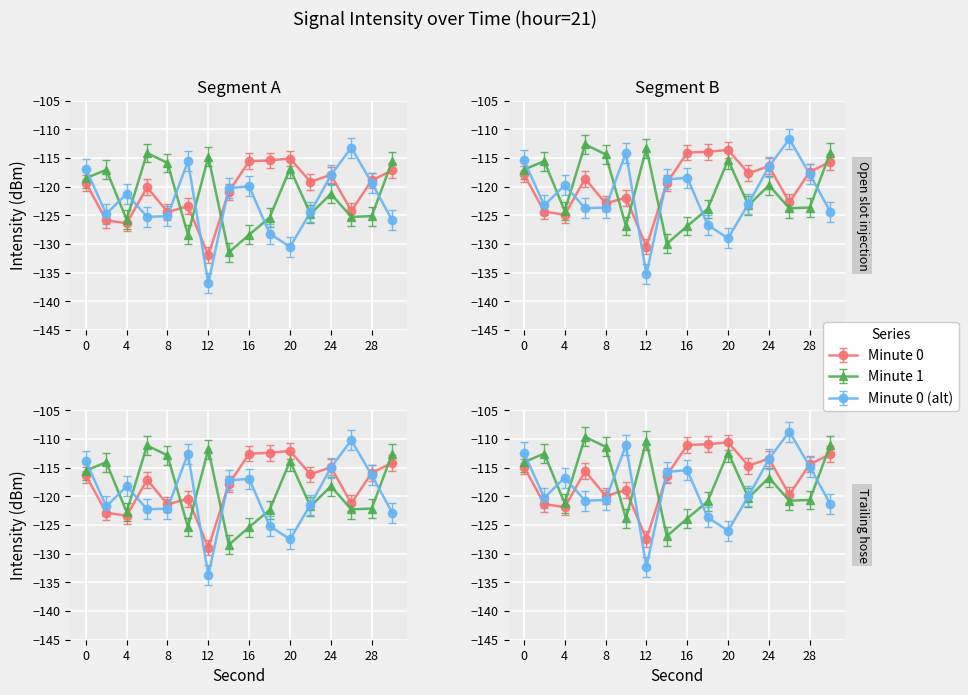

At which label is minute=0 closest to -123?

10